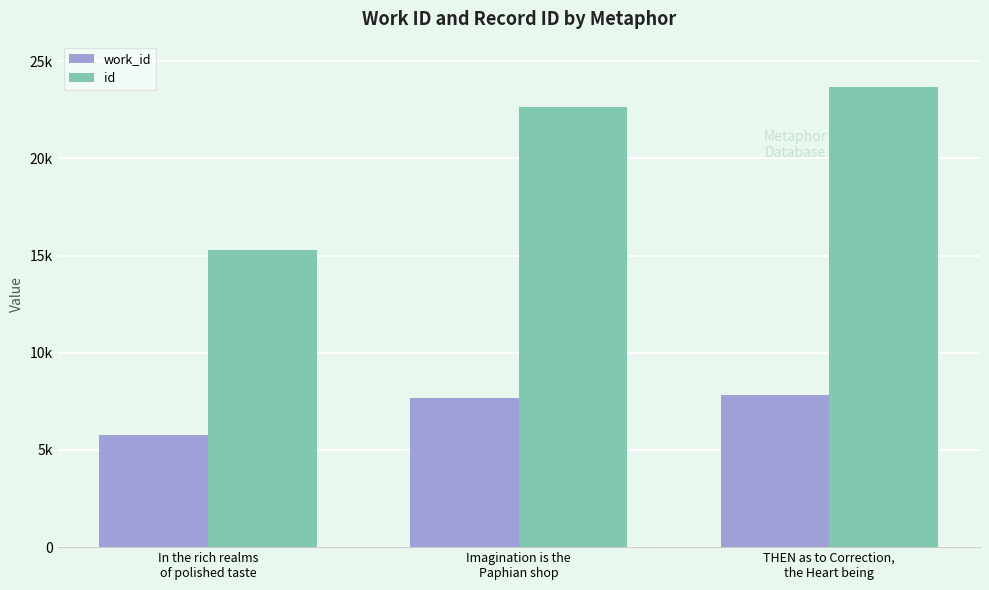

Between In the rich realms
of polished taste and Imagination is the
Paphian shop, which series saw the biggest shift?

id